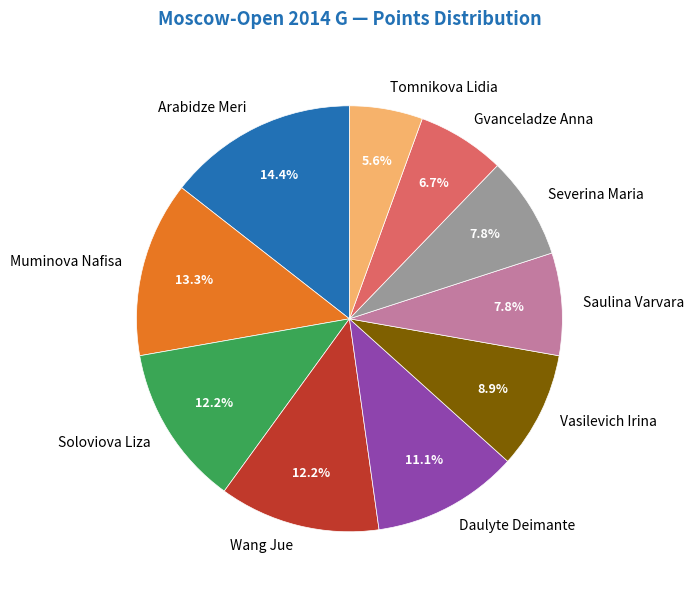

Which slice is the smallest?

Tomnikova Lidia